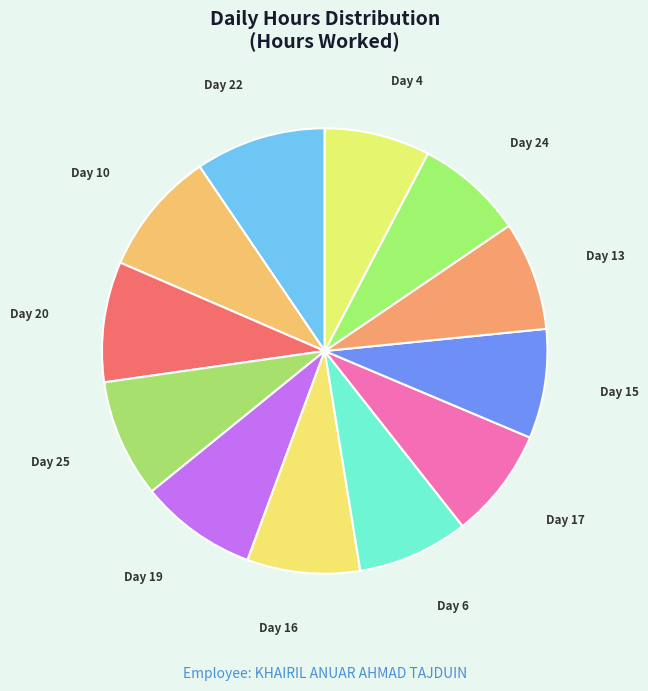

Combined, do Day 10 and Day 17 account for over 50%?

No